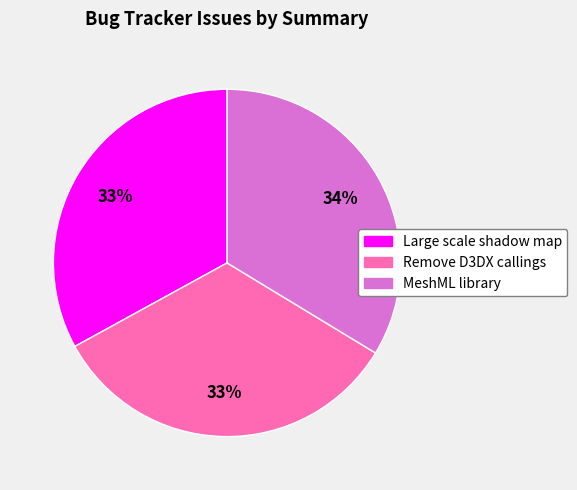

Does Remove D3DX callings represent more than half of the total?

No